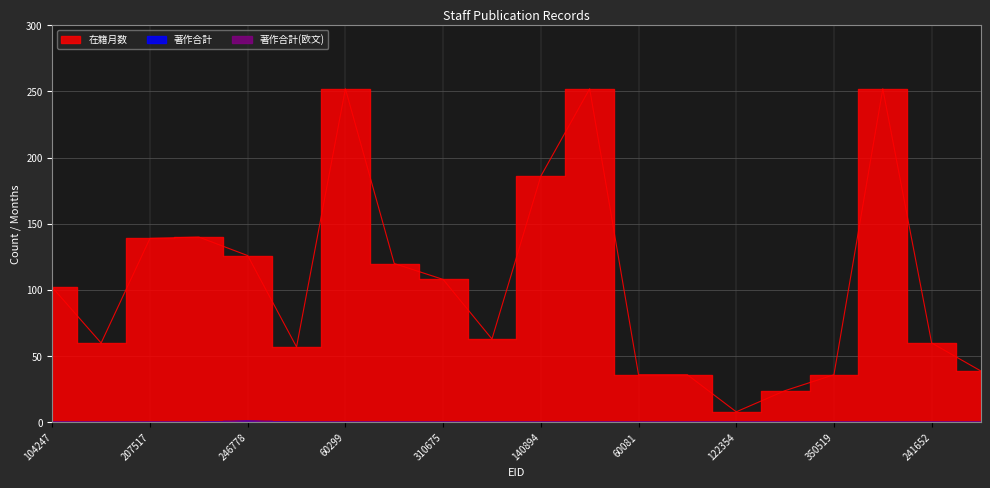

At how many categories does at least one series exceed 81?

10